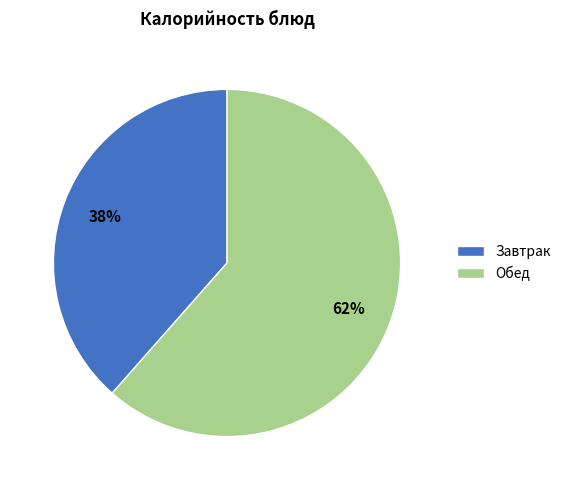

What percentage is the Обед slice, to the nearest percent?

62%